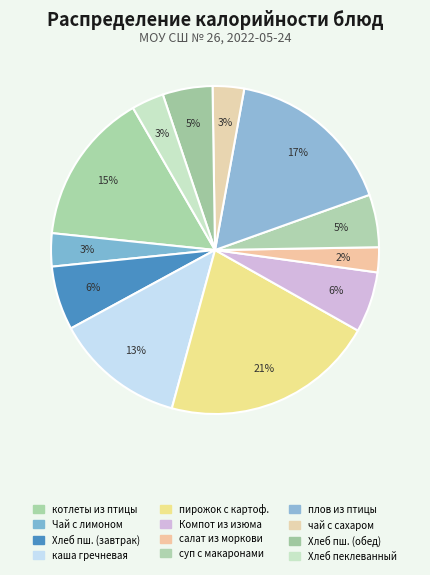

Count the number of slices in the pie.

12